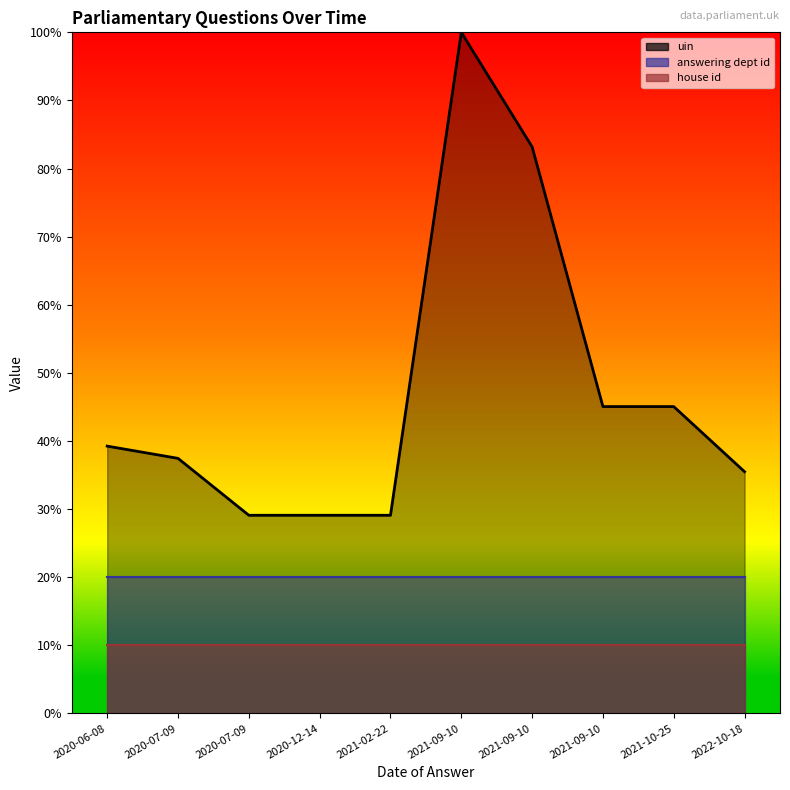

What is the label of the 3rd point from the right?

2021-09-10